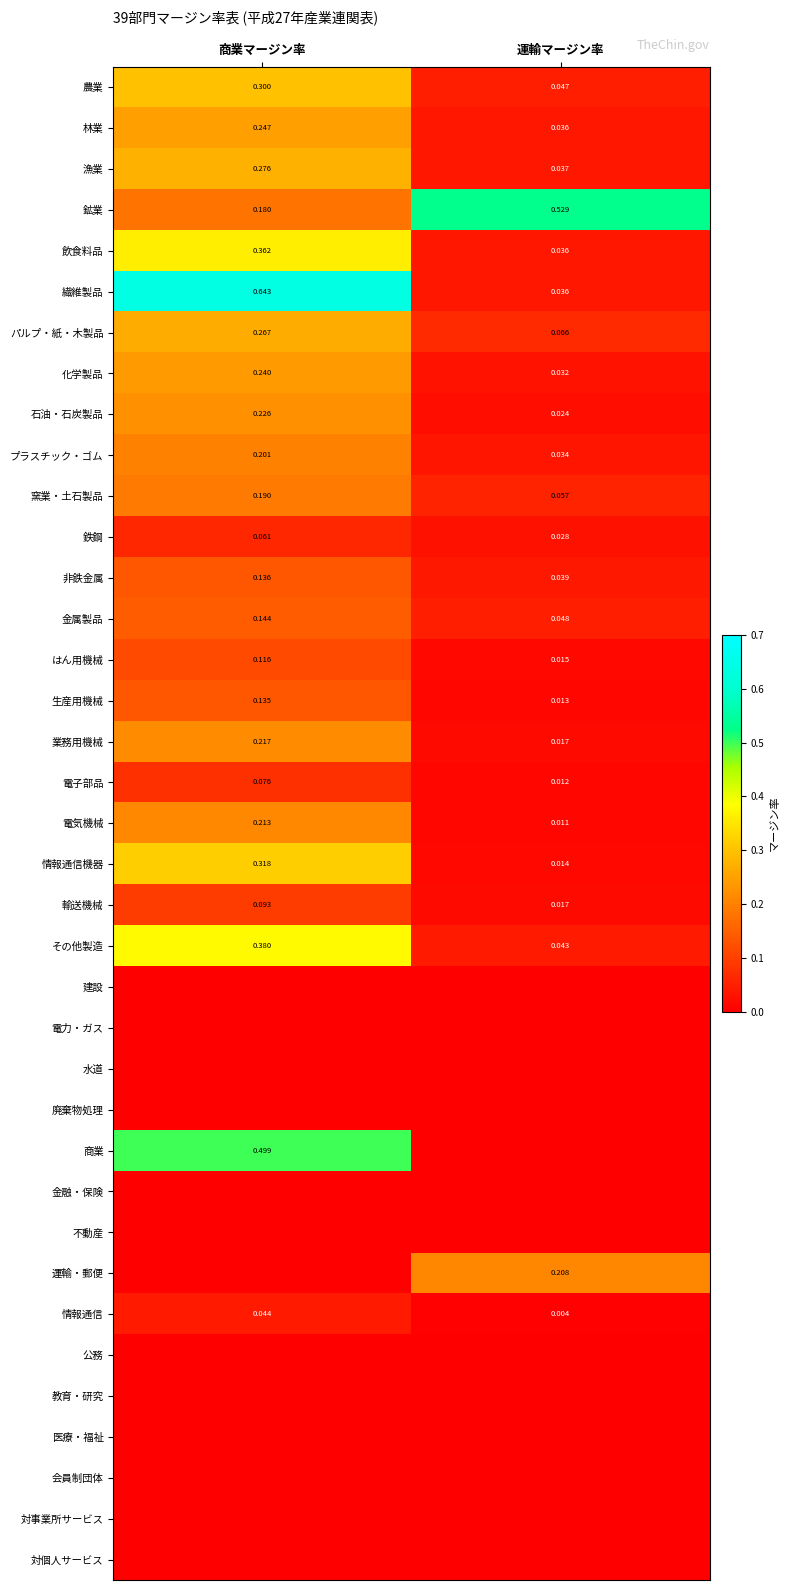

Count the 窯業・土石製品 values in the range 0 to 1.

2